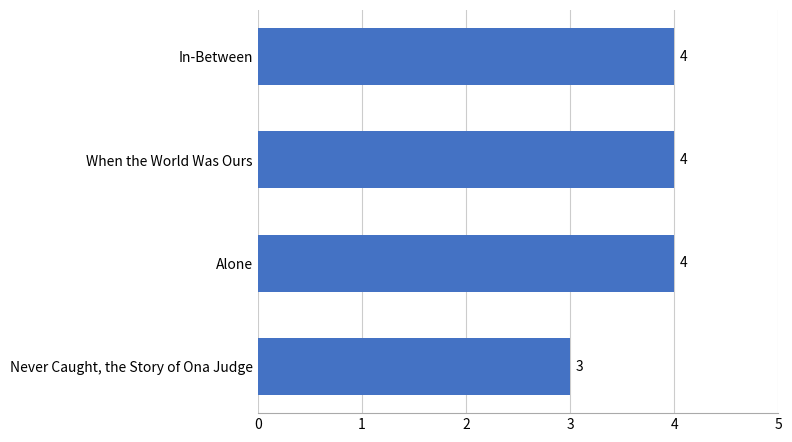

Reading top to bottom, transcribe all the data shown in this chart.

In-Between=4	When the World Was Ours=4	Alone=4	Never Caught, the Story of Ona Judge=3